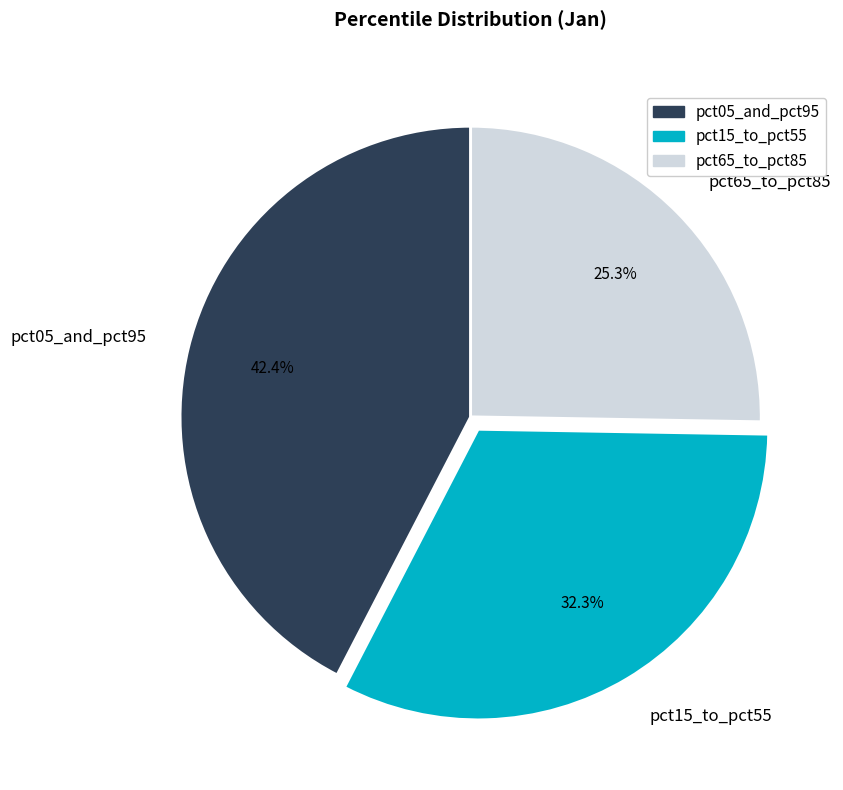

Which category has the smallest portion of the pie?

pct65_to_pct85